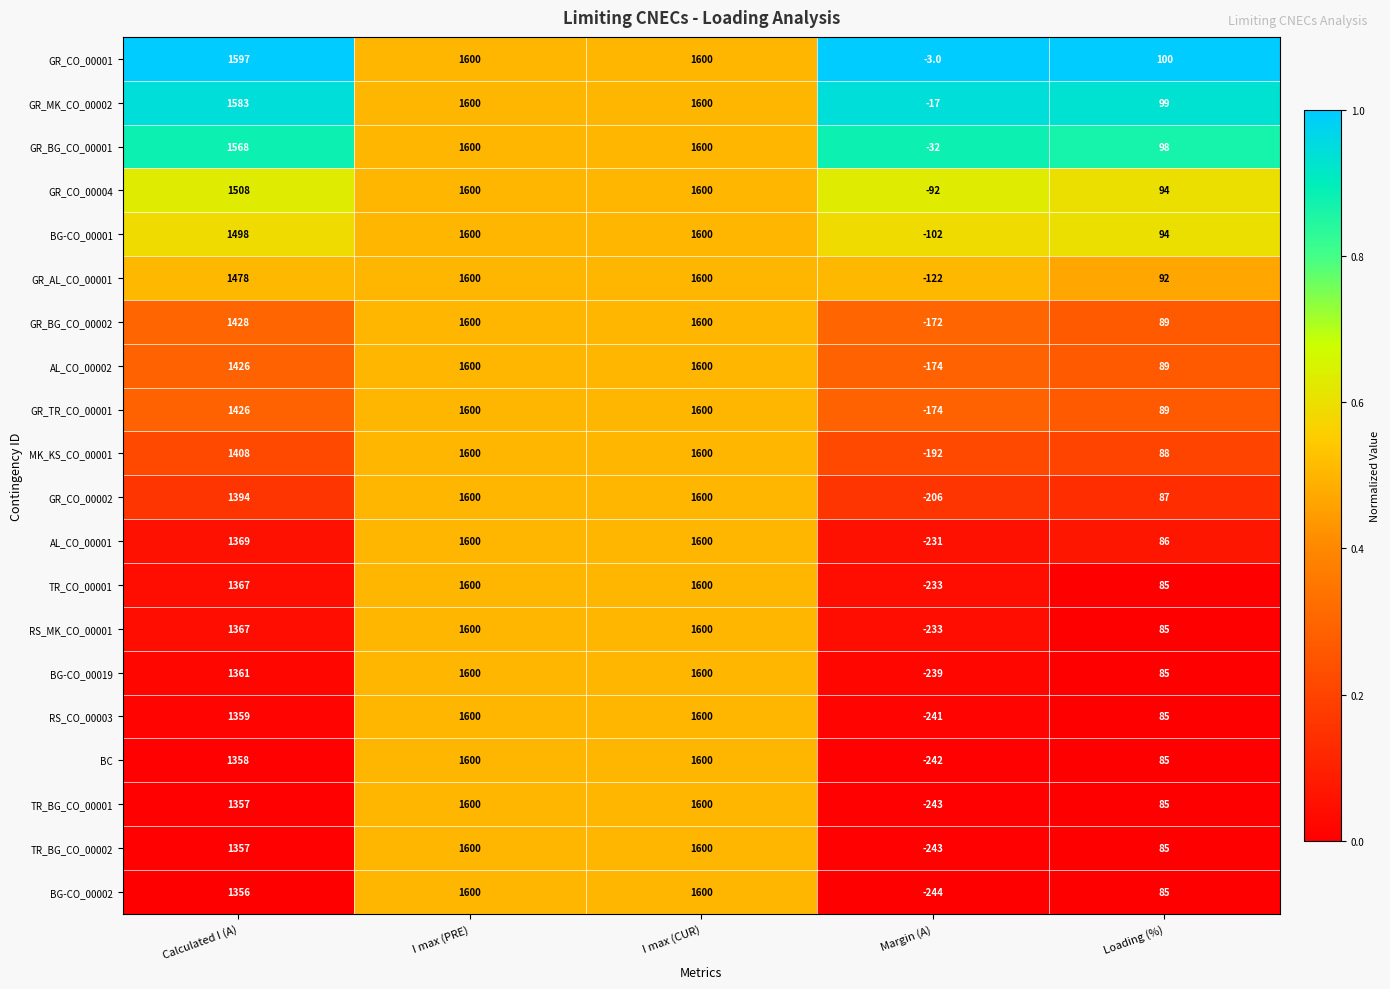

Which series has the widest spread of values?

BG-CO_00002